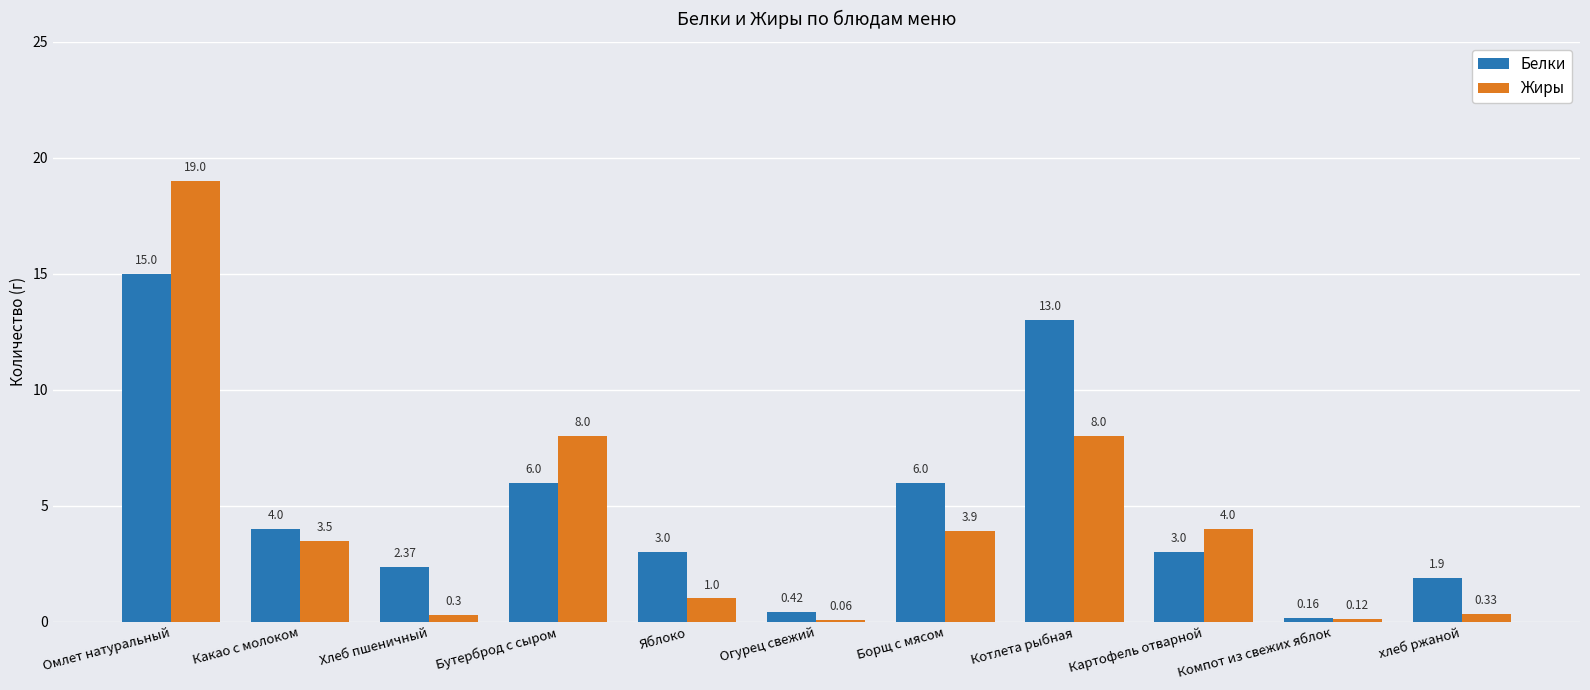

Are the bars grouped side by side (vs. stacked)?

Yes